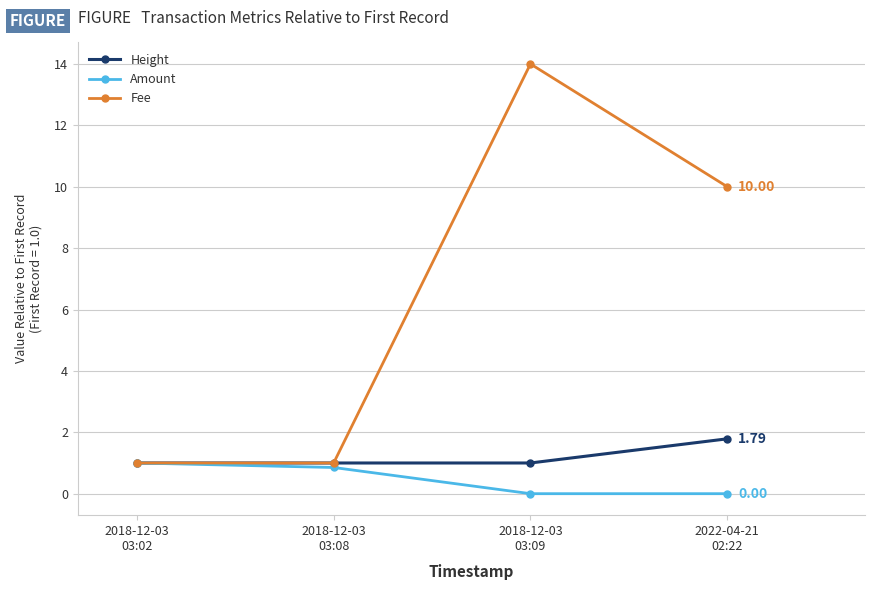

What is the average value of the Height series?

1.2